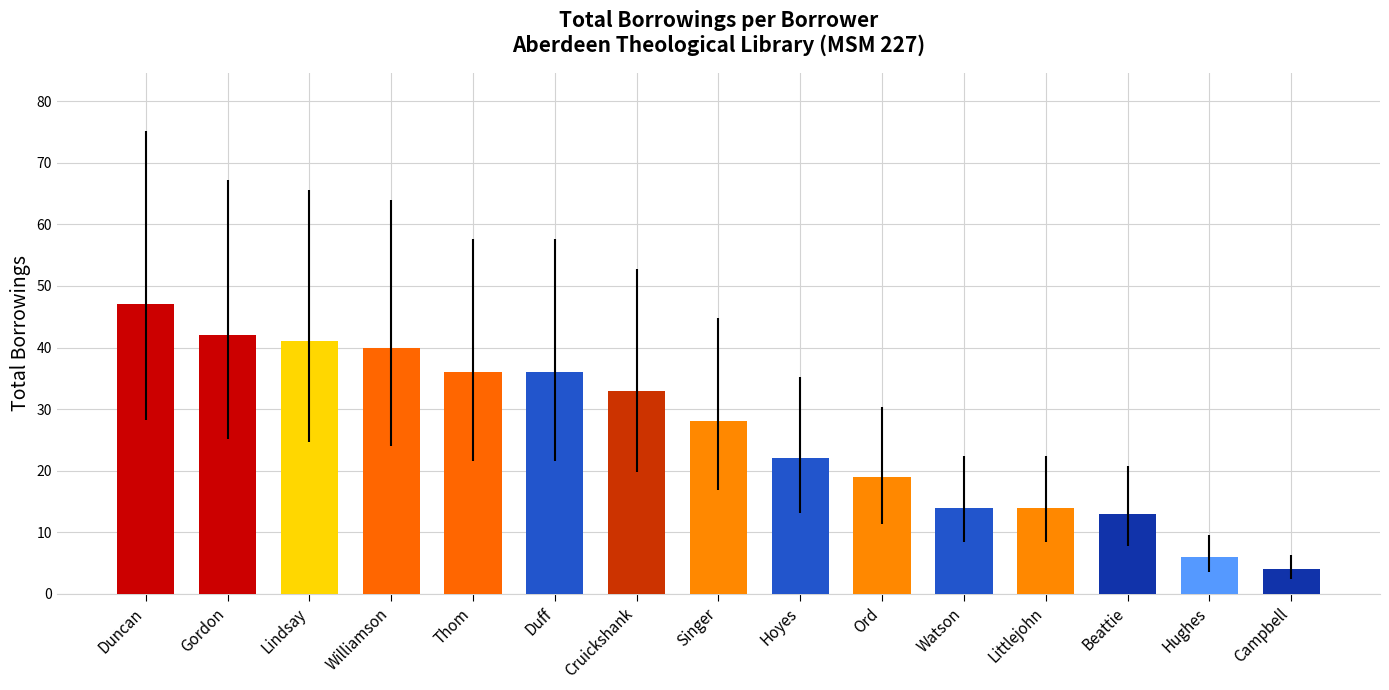

How many series are shown in this chart?

1